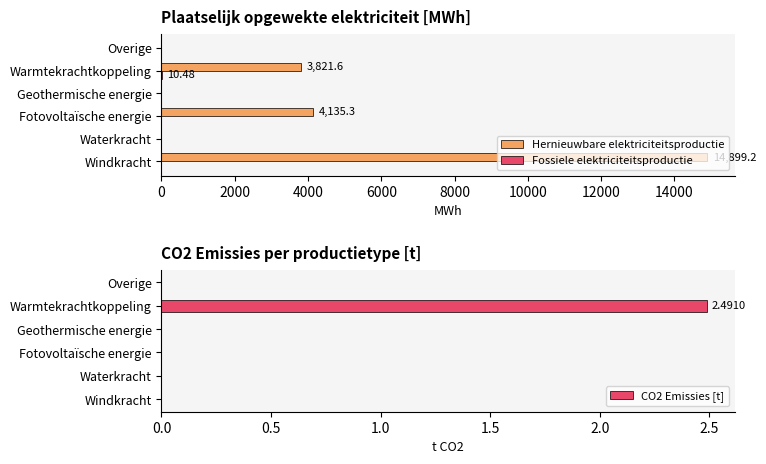

Reading left to right, extract all data points from this chart.

Hernieuwbare elektriciteitsproductie: 14899.2	0.0	4135.3	0.0	3821.6	0.0
Fossiele elektriciteitsproductie: 0.0	0.0	0.0	0.0	10.5	0.0
CO2 Emissies [t]: 0.0	0.0	0.0	0.0	2.5	0.0